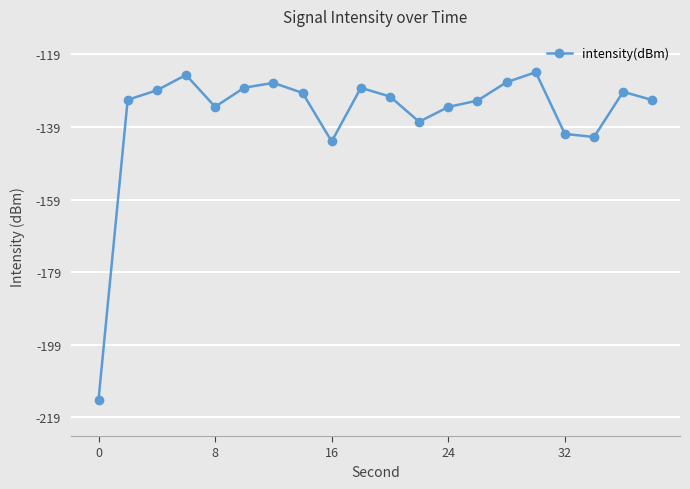

What is the average value?

-135.8